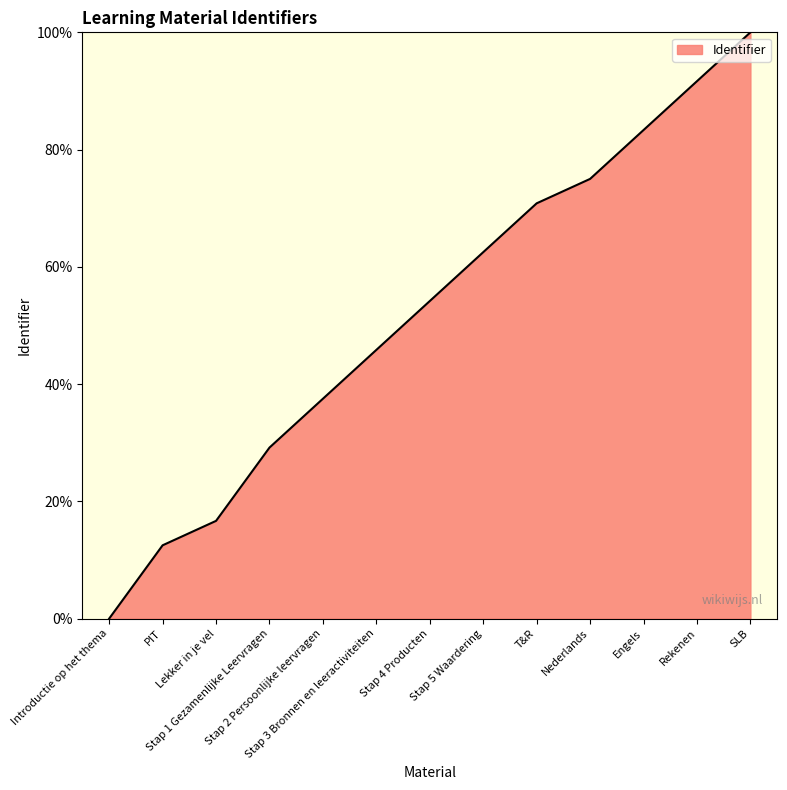

Reading right to left, extract all data points from this chart.

100.0	91.7	83.3	75.0	70.8	62.5	54.2	45.8	37.5	29.2	16.7	12.5	0.0